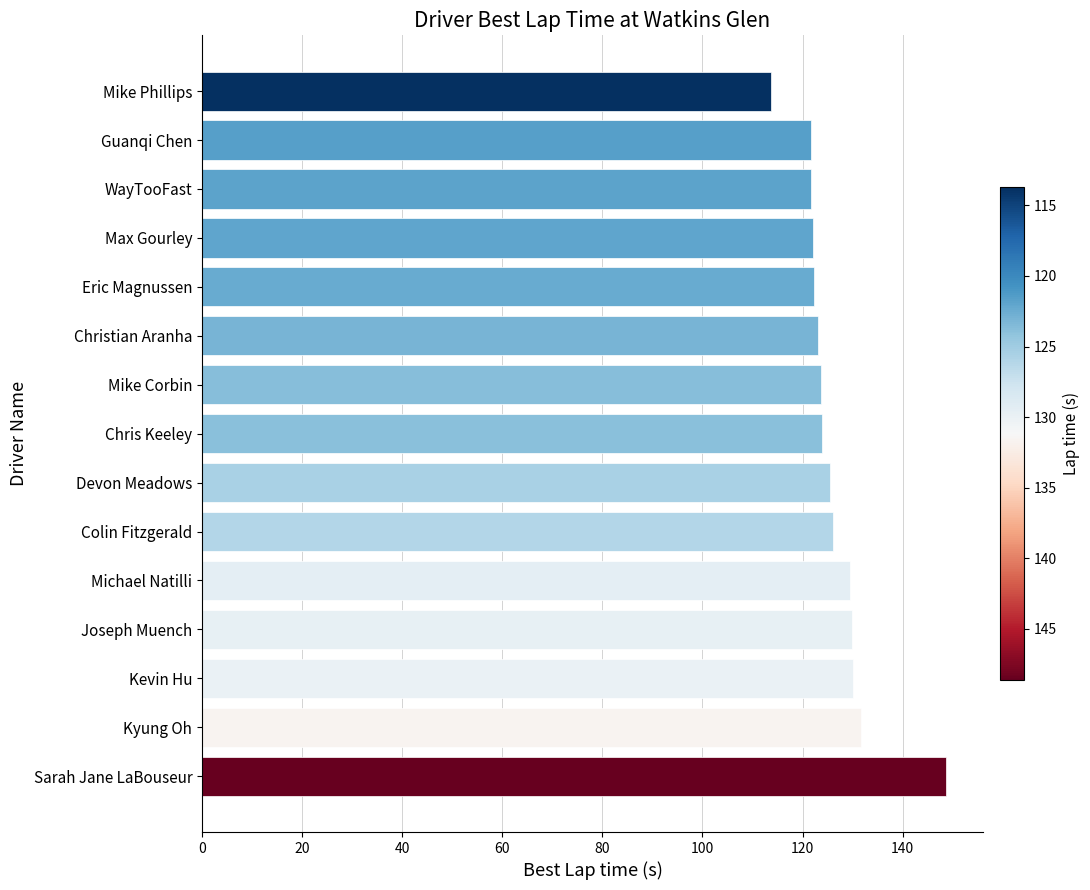

The value at Guanqi Chen is 173.6. True or false?

False